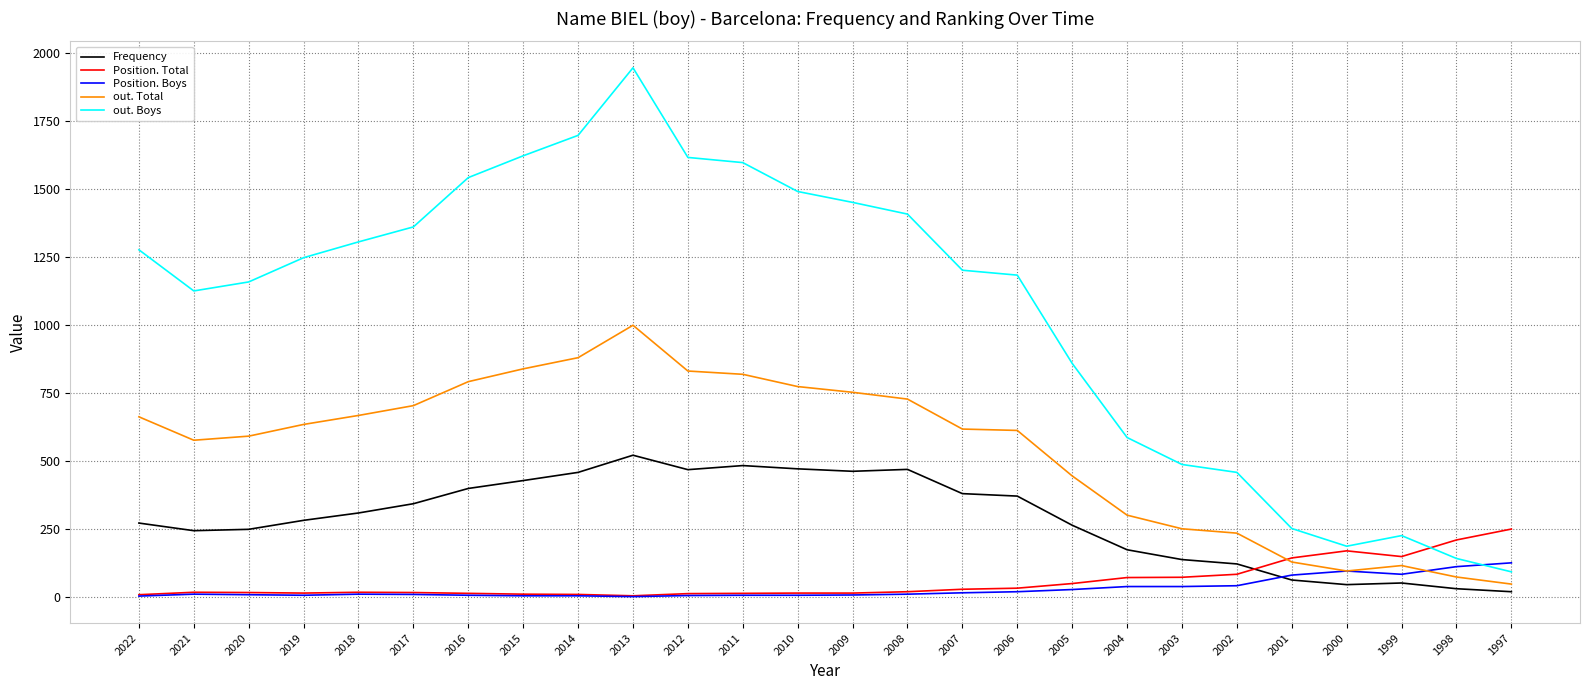

Which series has the largest total across all categories?

out. Boys